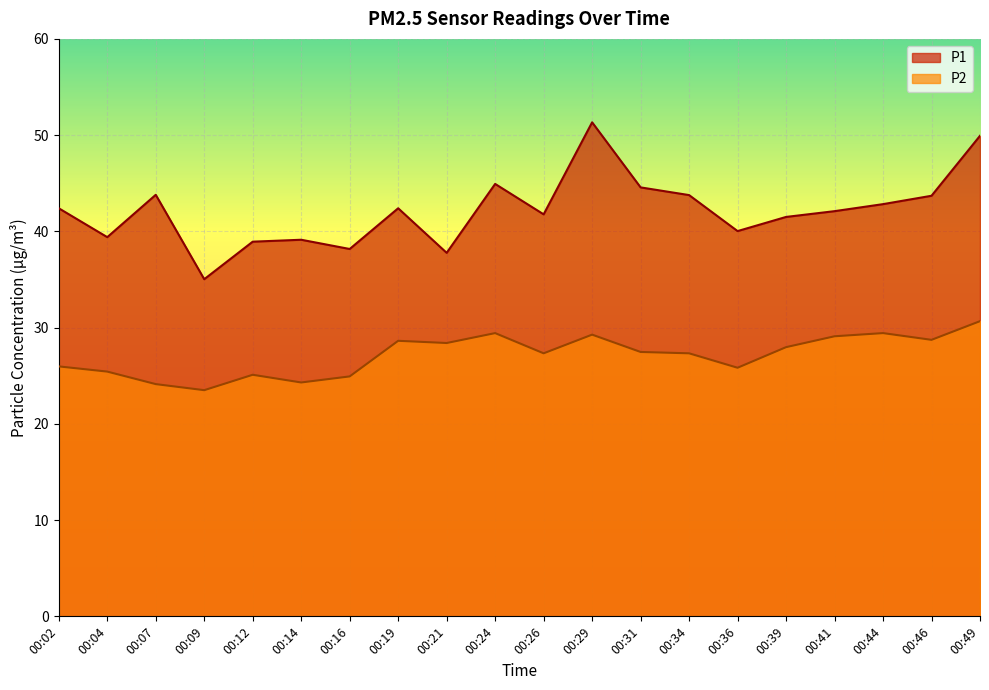

Reading left to right, list all the values displayed in this chart.

P1: 00:02=42.4	00:04=39.4	00:07=43.8	00:09=35.0	00:12=38.9	00:14=39.1	00:16=38.2	00:19=42.4	00:21=37.8	00:24=44.9	00:26=41.8	00:29=51.3	00:31=44.6	00:34=43.8	00:36=40.0	00:39=41.5	00:41=42.1	00:44=42.8	00:46=43.7	00:49=49.9
P2: 00:02=26.0	00:04=25.4	00:07=24.1	00:09=23.5	00:12=25.1	00:14=24.3	00:16=24.9	00:19=28.6	00:21=28.4	00:24=29.4	00:26=27.3	00:29=29.3	00:31=27.5	00:34=27.3	00:36=25.8	00:39=28.0	00:41=29.1	00:44=29.4	00:46=28.7	00:49=30.7